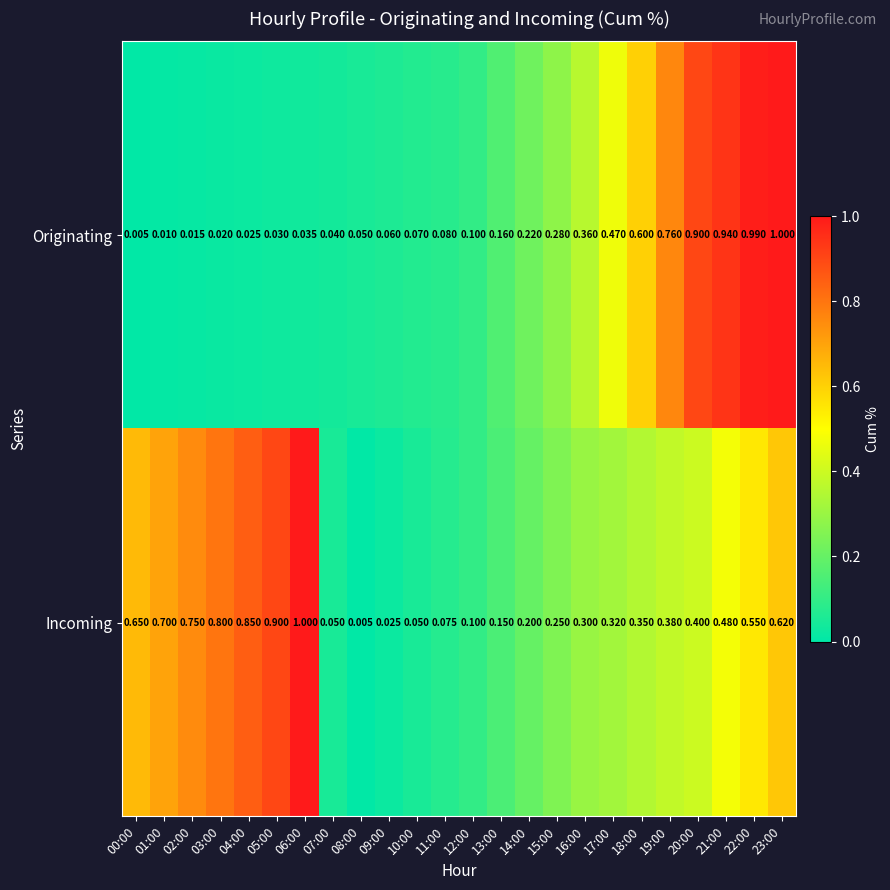

Between 00:00 and 23:00, which series saw the biggest shift?

Originating